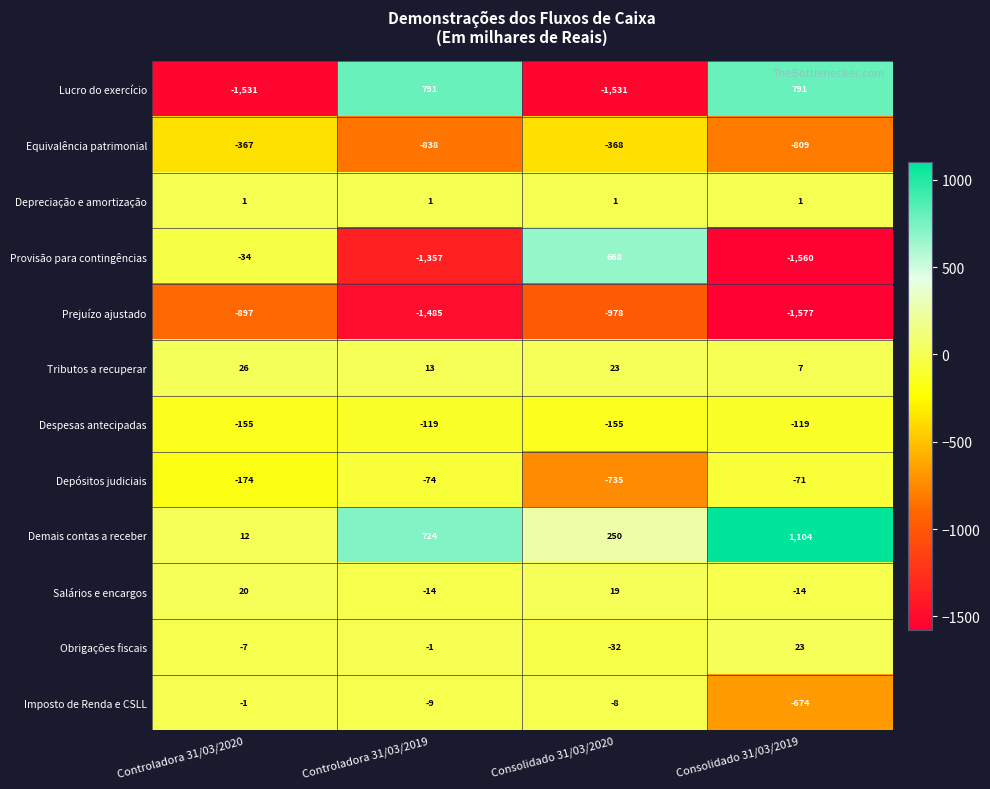

What is the average value of the Tributos a recuperar series?

17